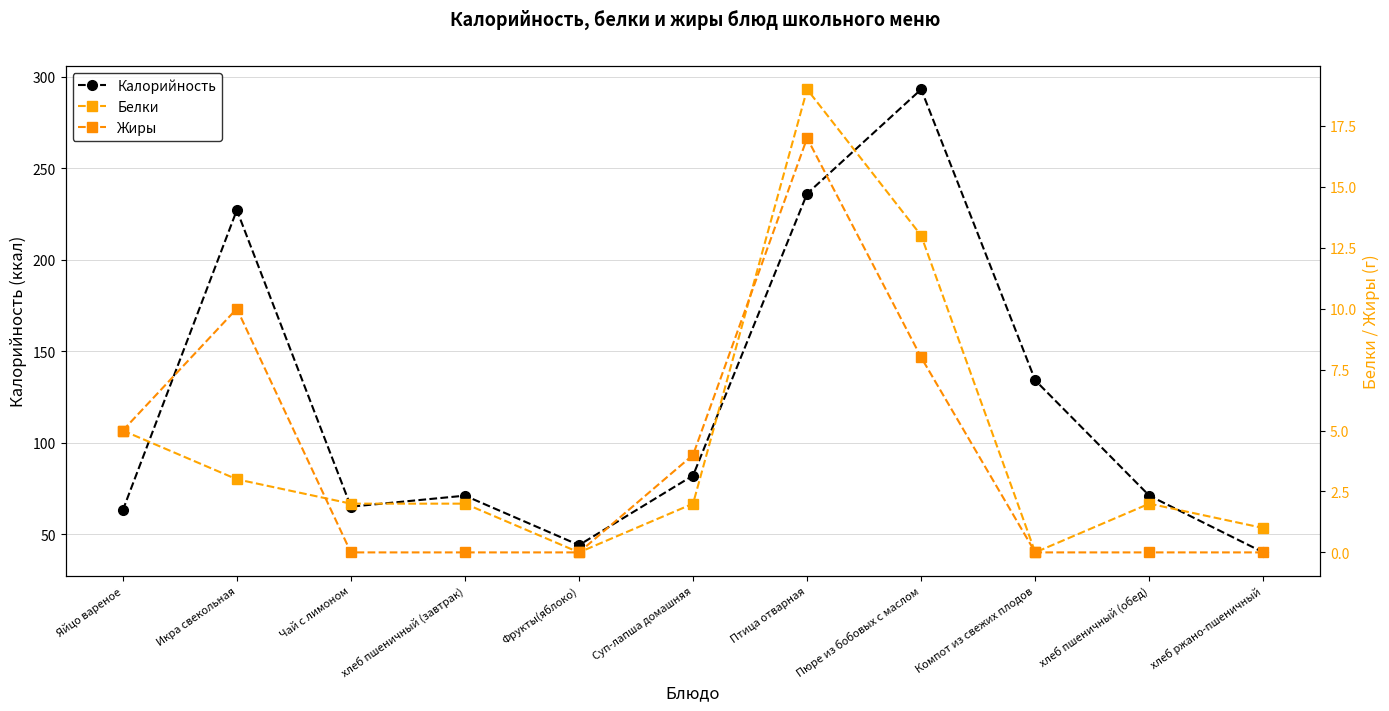

What value does the Калорийность series have at хлеб пшеничный (завтрак), to the nearest 10?

70